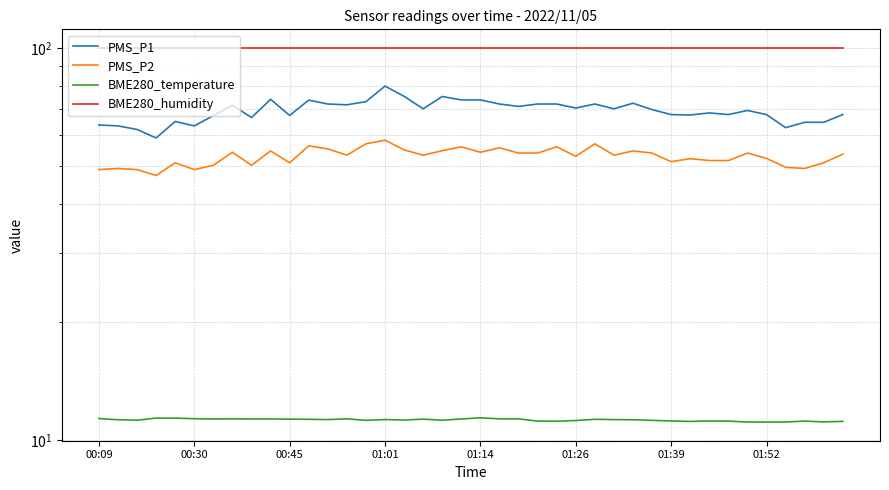

True or false: BME280_humidity and BME280_temperature intersect in this chart.

False